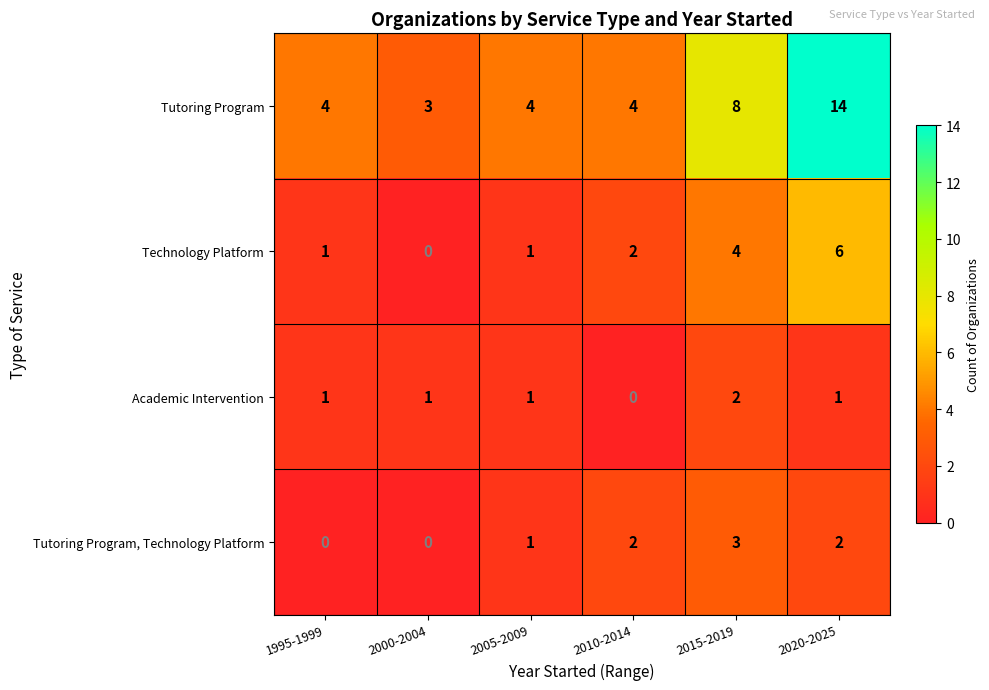

Which series has the largest range (max minus min)?

Tutoring Program